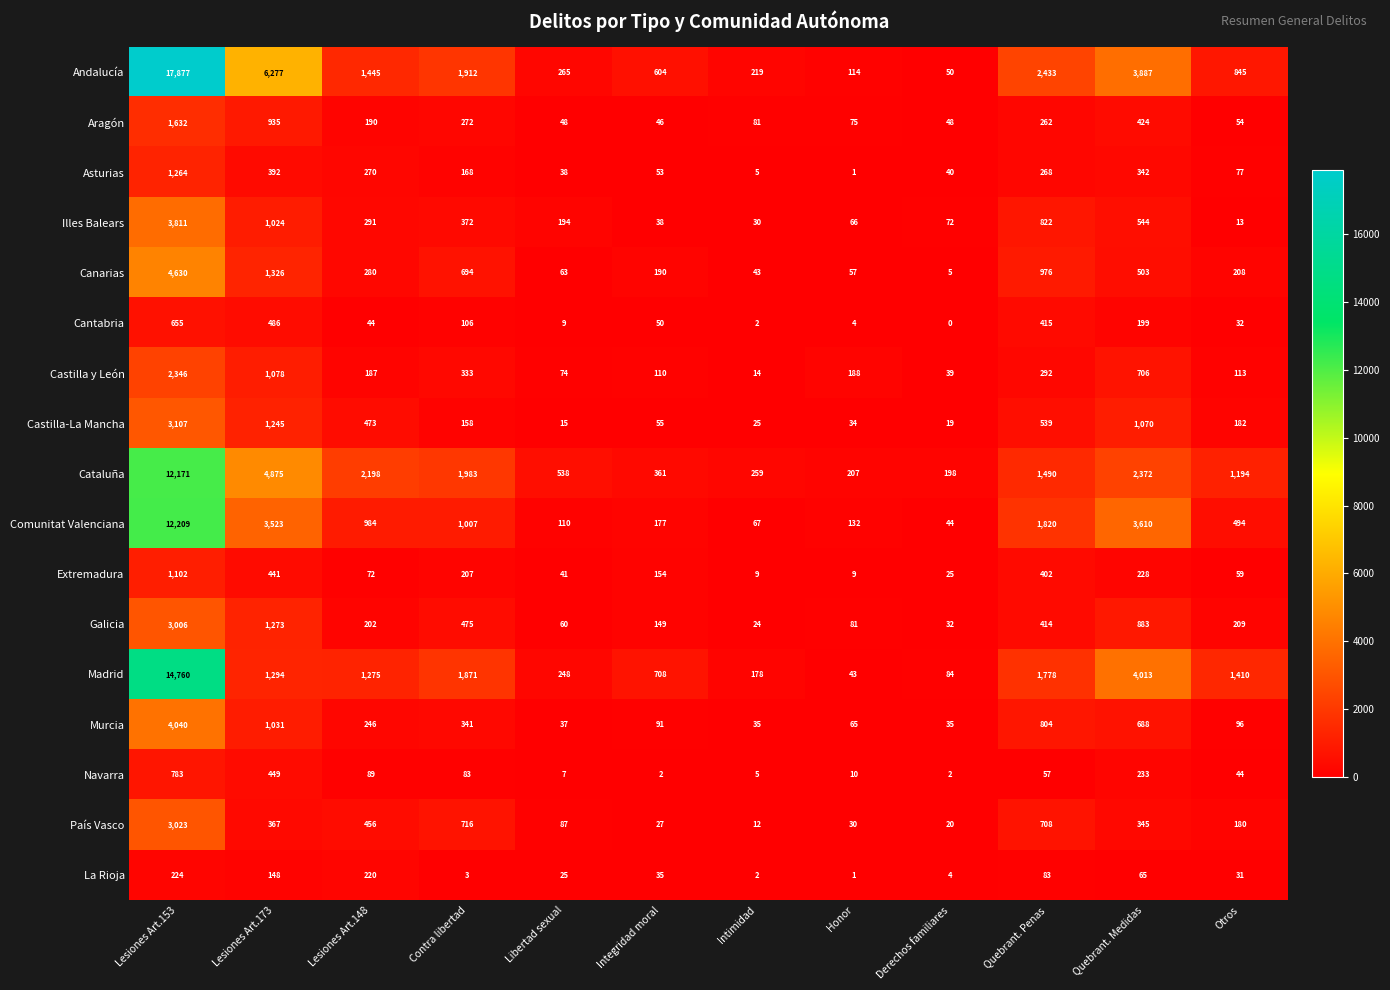

What is the difference between the maximum and minimum values in the País Vasco series?

3011